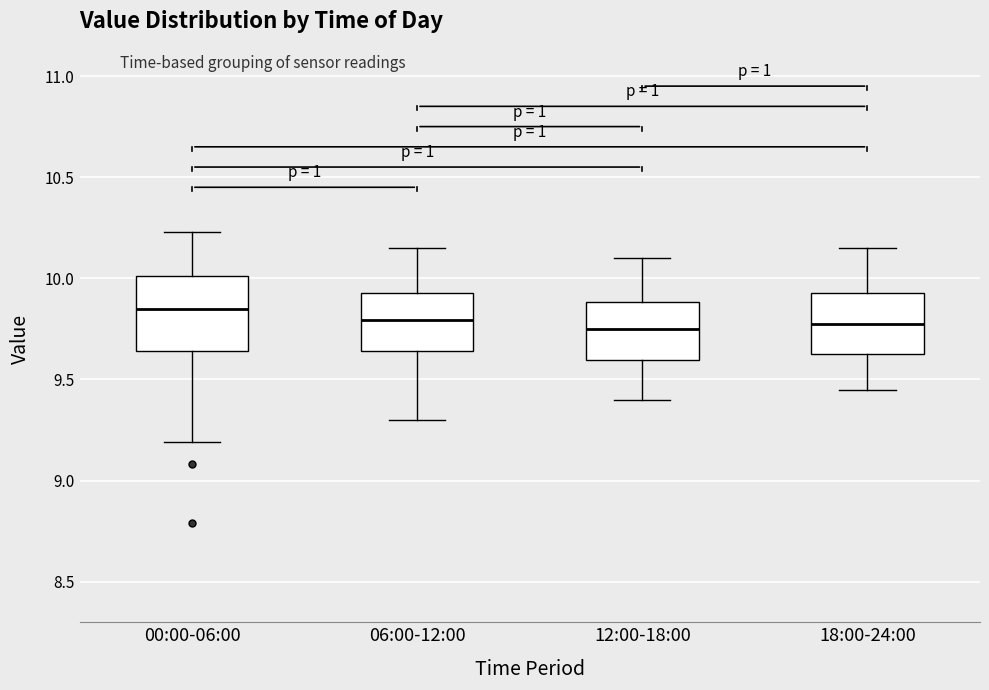

Reading left to right, read every box against the y-axis: the position of its median line, the range the box covers, and the ends of its whiskers. The values are not printed on the chart, so give them approximately, as read against the axis.

00:00-06:00: median 9.85, box 9.65 to 10.00, whiskers 9.20 to 10.25
06:00-12:00: median 9.80, box 9.65 to 9.95, whiskers 9.30 to 10.15
12:00-18:00: median 9.75, box 9.60 to 9.90, whiskers 9.40 to 10.10
18:00-24:00: median 9.80, box 9.65 to 9.95, whiskers 9.45 to 10.15